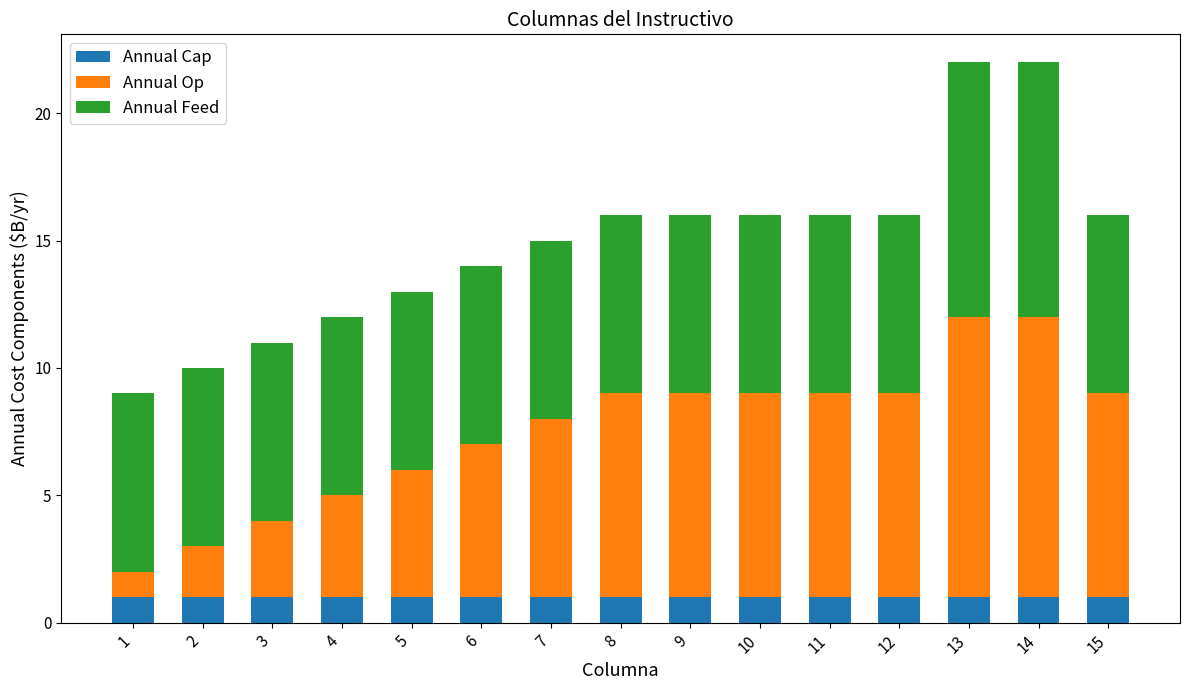

True or false: Annual Cap has a value of 2 at 2.

False